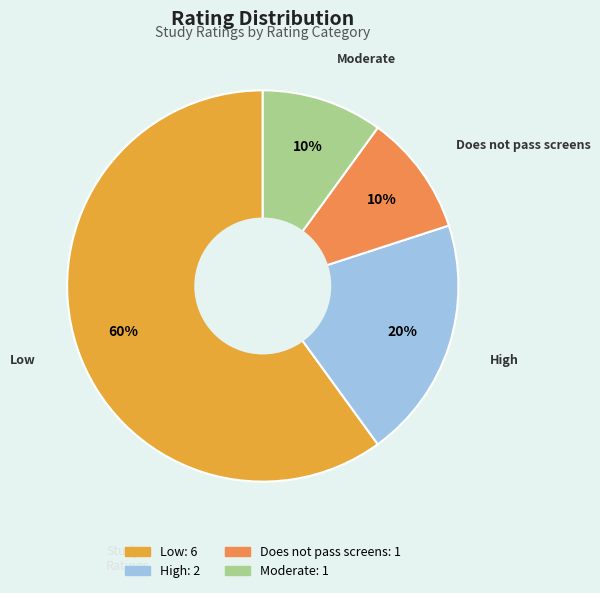

Which has a higher value, Low or High?

Low